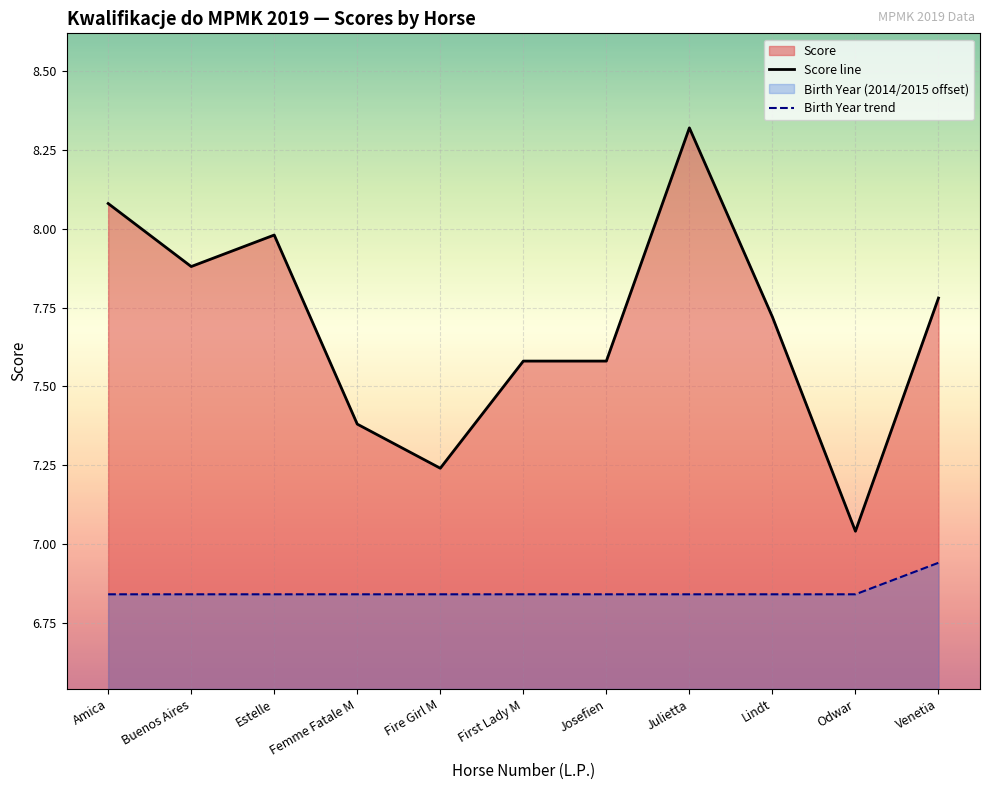

Between Femme Fatale M and Lindt, which series saw the biggest shift?

Score line